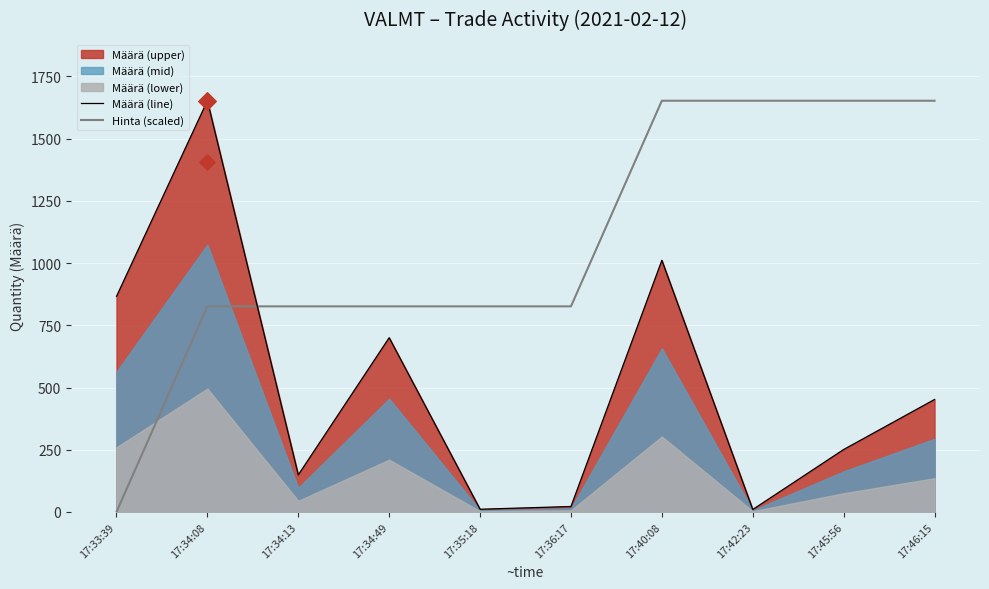

Which series has the largest total across all categories?

Hinta (scaled)